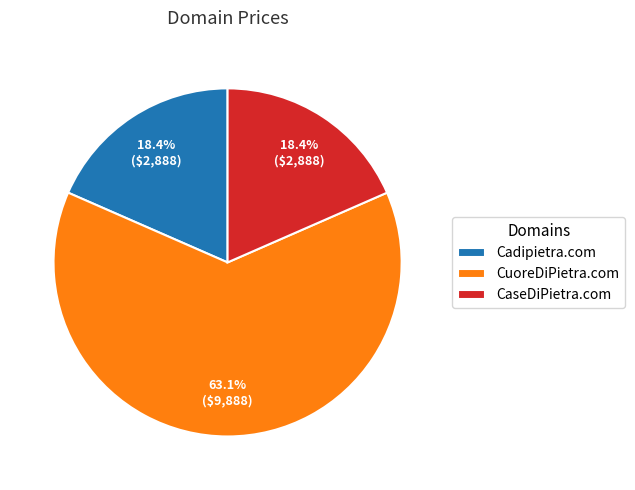

Does any single category account for the majority?

Yes